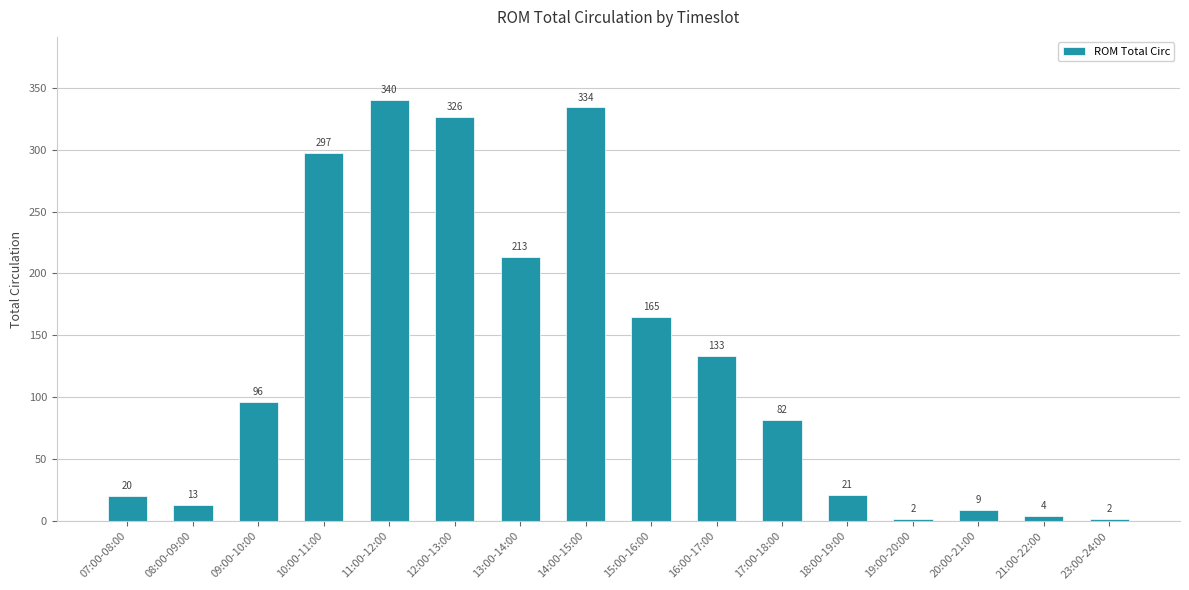

What is the label of the 1st bar from the right?

23:00-24:00